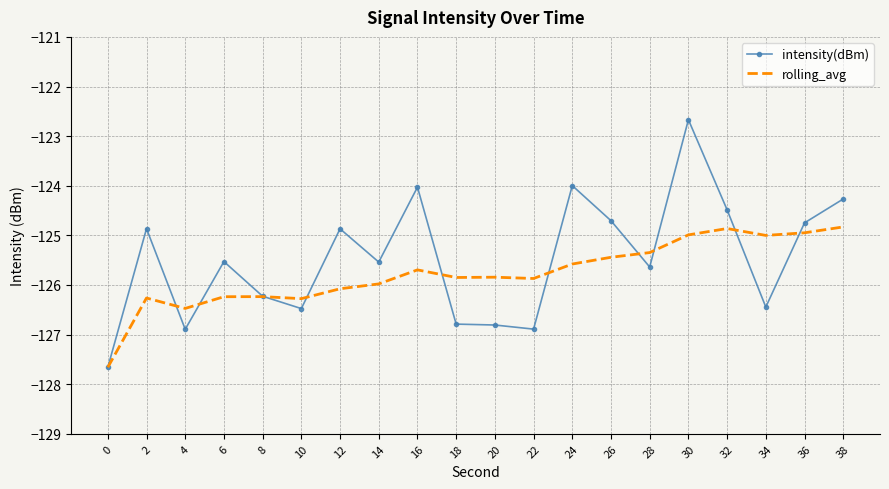

After their last crossing, which series has the higher values: intensity(dBm) or rolling_avg?

intensity(dBm)